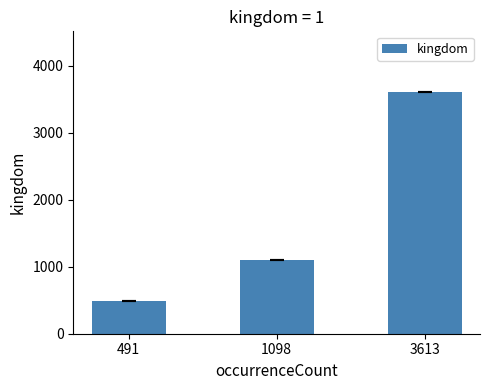

What is the difference between the values at 3613 and 491?

3122